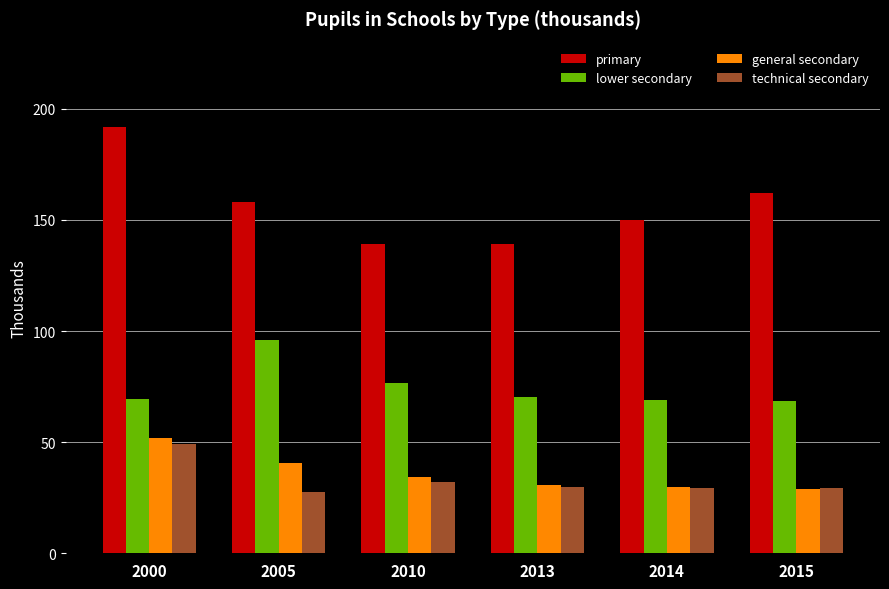

The value of general secondary at 2005 is 40.7. True or false?

True